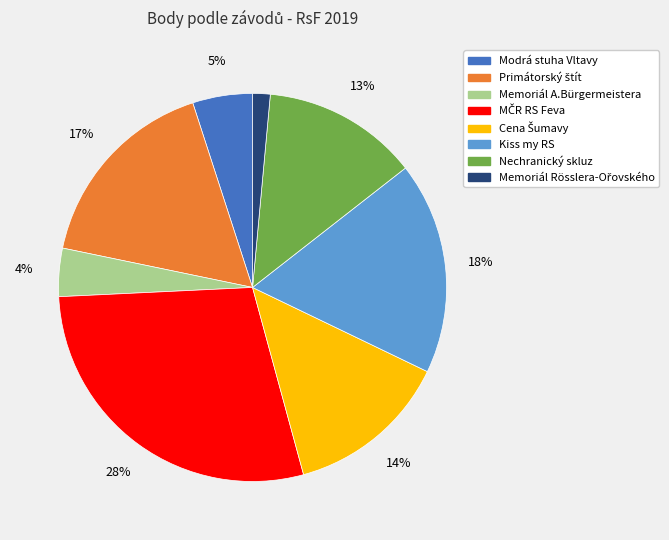

Is there any slice that represents more than half of the pie?

No